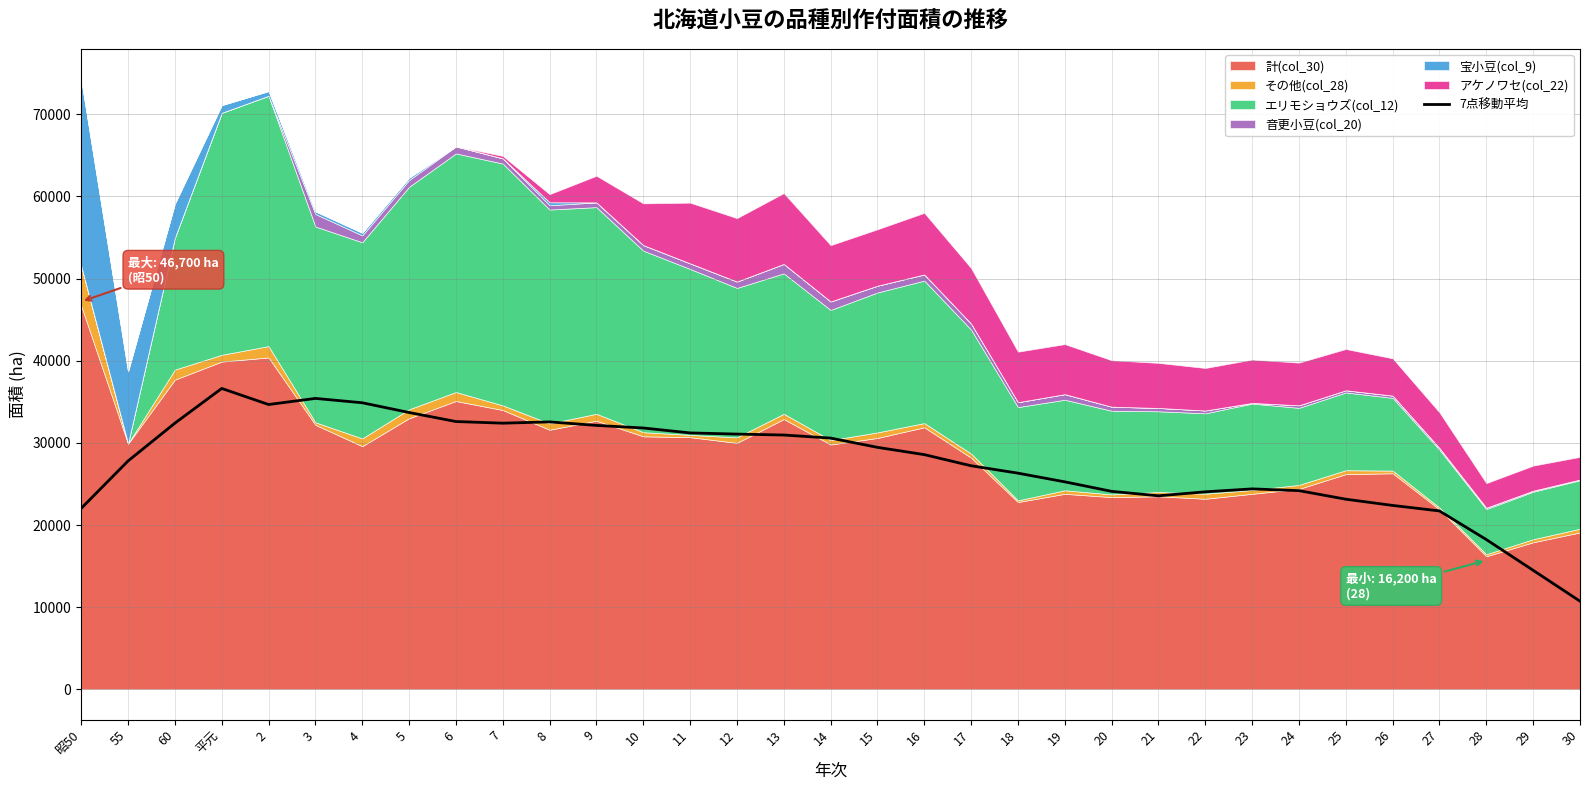

The value of 7点移動平均 at 17 is 43962.6. True or false?

False